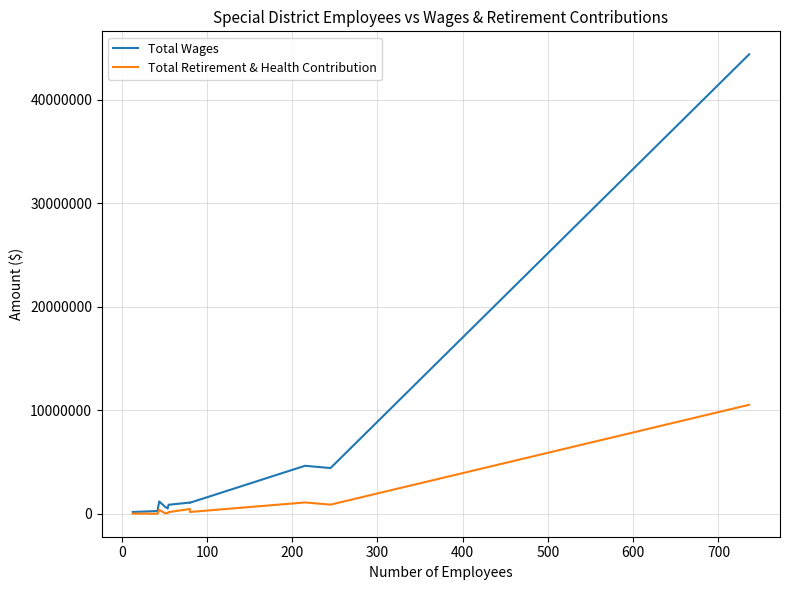

Reading right to left, transcribe all the data shown in this chart.

Total Wages: 44363257.0	4430034.0	4646954.0	1078062.0	1099471.0	884969.2	533378.0	687260.0	1204772.0	280729.0	187197.0
Total Retirement & Health Contribution: 10535714.0	898465.0	1109058.0	189339.0	474549.0	174330.0	77903.0	61008.0	401424.0	18254.0	37646.0